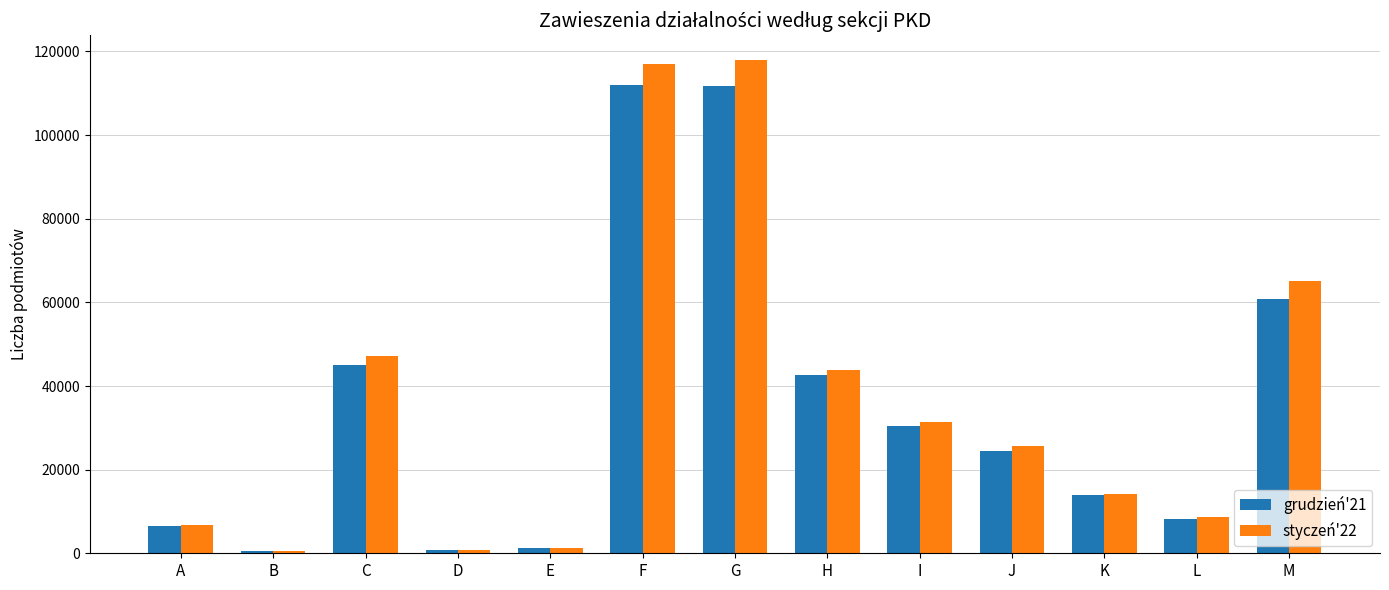

What is the lowest value of the grudzień'21 series?

456